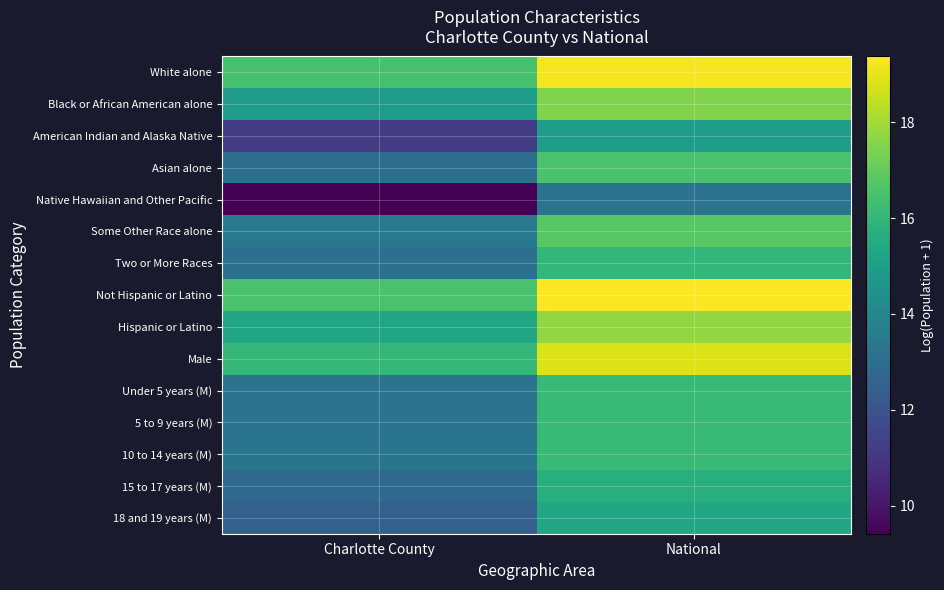

Reading right to left, extract all data points from this chart.

White alone: National=19.2	Charlotte County=16.5
Black or African American alone: National=17.5	Charlotte County=14.9
American Indian and Alaska Native: National=14.9	Charlotte County=11.2
Asian alone: National=16.5	Charlotte County=13.0
Native Hawaiian and Other Pacific: National=13.2	Charlotte County=9.4
Some Other Race alone: National=16.8	Charlotte County=13.4
Two or More Races: National=16.0	Charlotte County=13.1
Not Hispanic or Latino: National=19.4	Charlotte County=16.5
Hispanic or Latino: National=17.7	Charlotte County=15.3
Male: National=18.8	Charlotte County=16.0
Under 5 years (M): National=16.1	Charlotte County=13.2
5 to 9 years (M): National=16.2	Charlotte County=13.2
10 to 14 years (M): National=16.2	Charlotte County=13.3
15 to 17 years (M): National=15.7	Charlotte County=12.8
18 and 19 years (M): National=15.4	Charlotte County=12.5